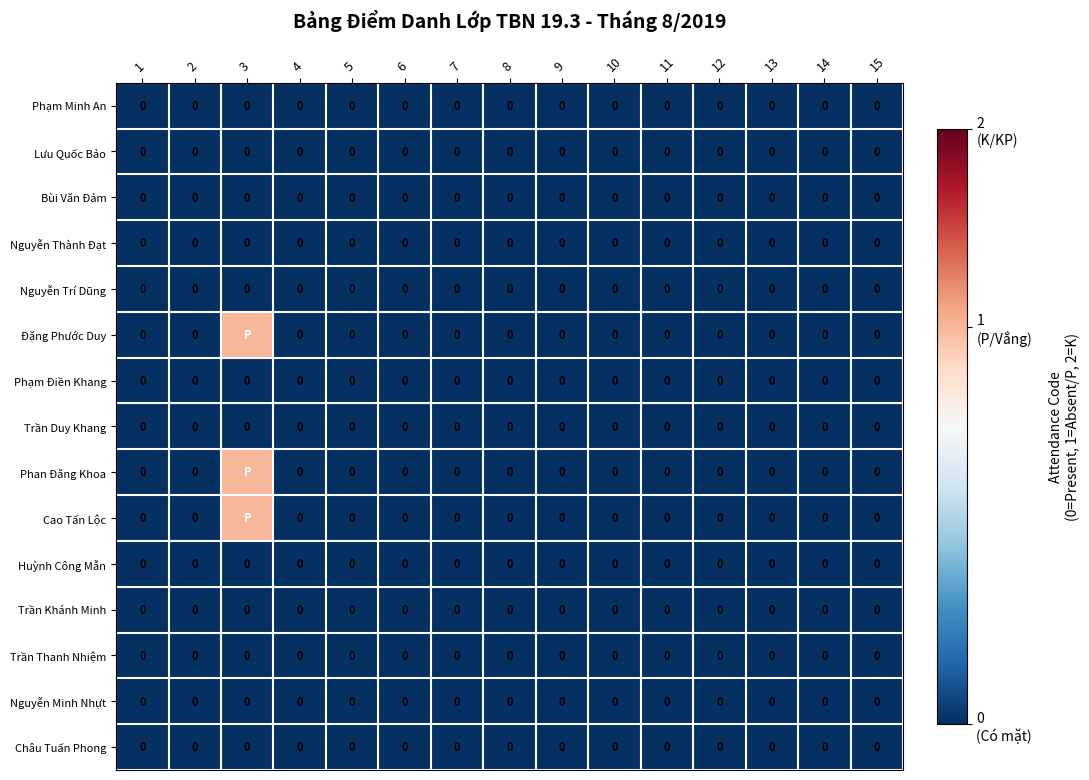

True or false: Huỳnh Công Mẫn has a value of 0 at 1.

True